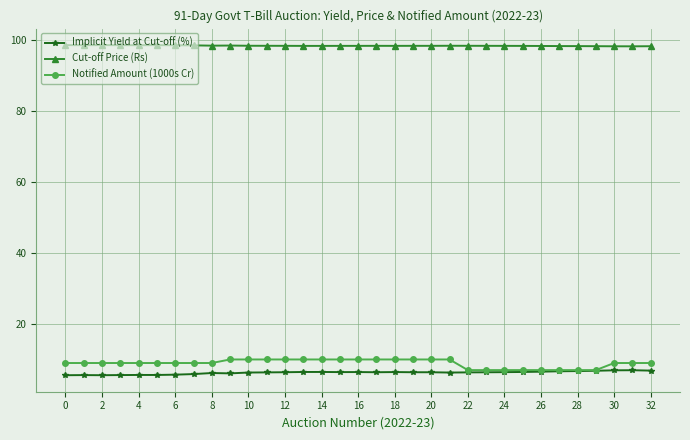

What is the value of the Cut-off Price (Rs) point at the 16th from the left?

98.4